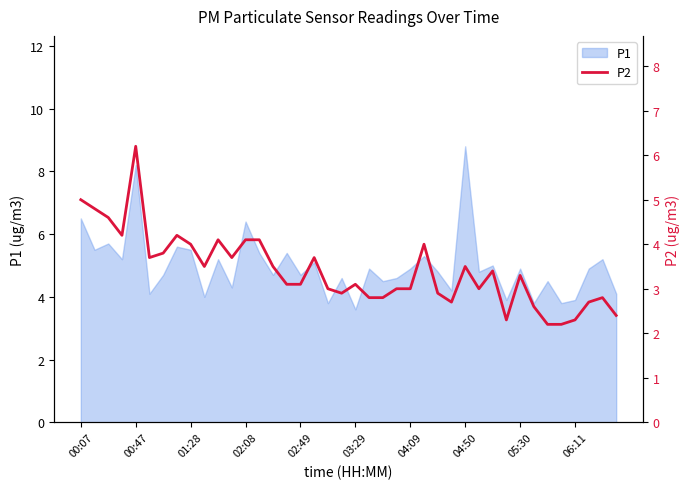

Is it true that P1 equals 3.6 at 03:29?

True